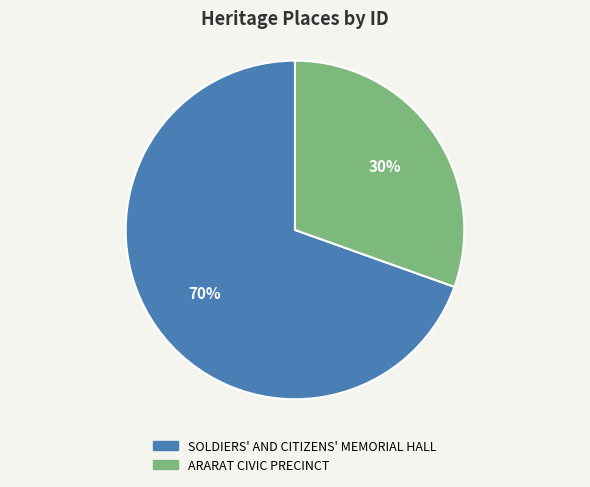

To the nearest percent, what percentage of the pie is ARARAT CIVIC PRECINCT?

30%